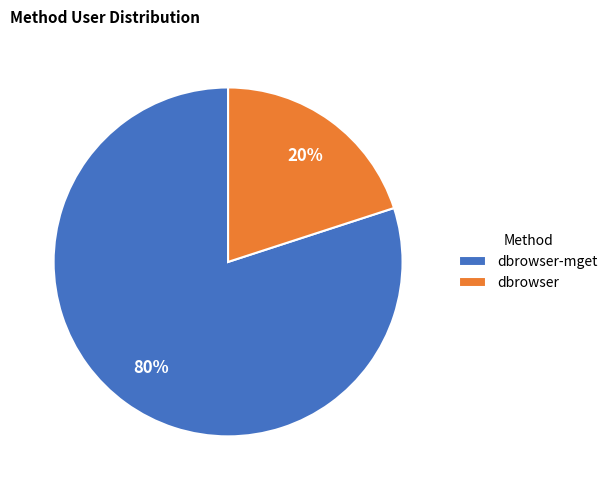

Is it true that dbrowser-mget is 90% of the pie?

False